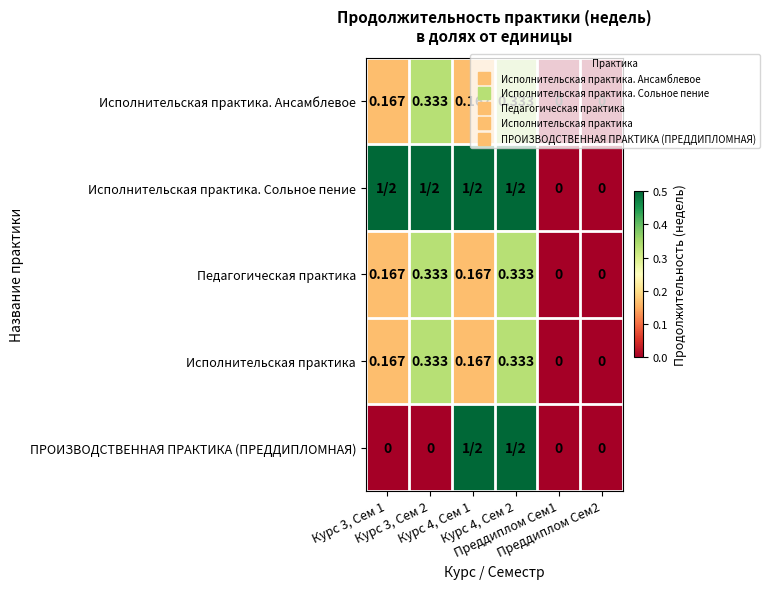

The value of Исполнительская практика. Сольное пение at Курс 4, Сем 1 is 0.5. True or false?

True